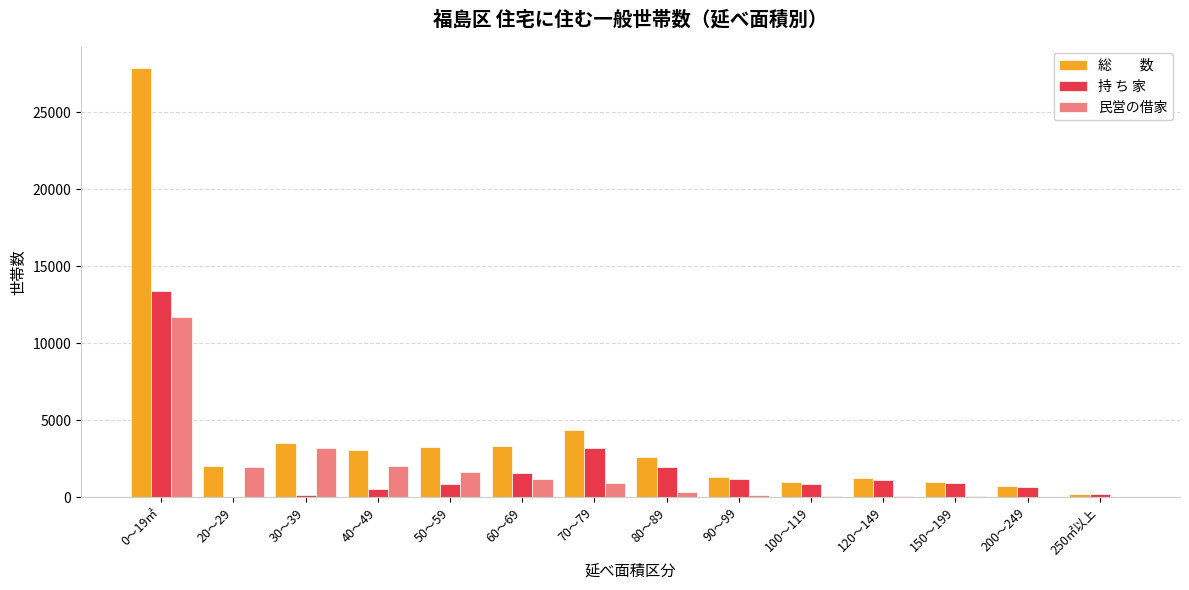

How many groups of bars are there?

14